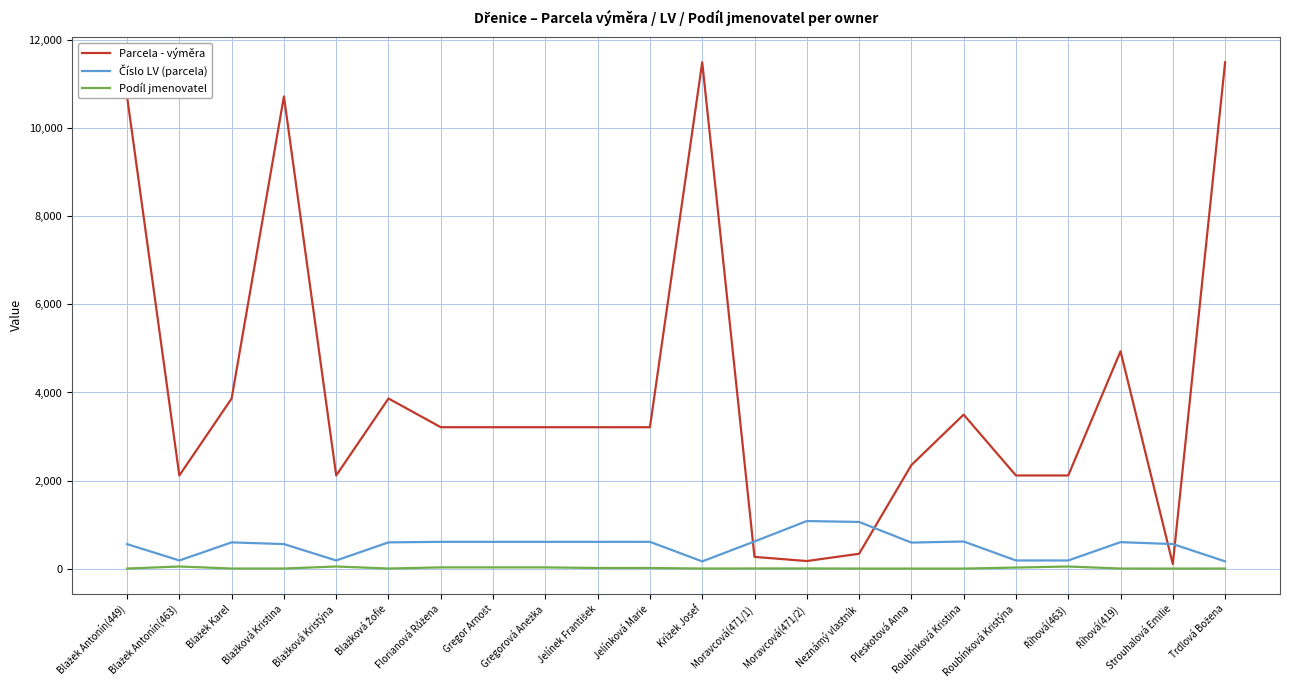

How many series are shown in this chart?

3